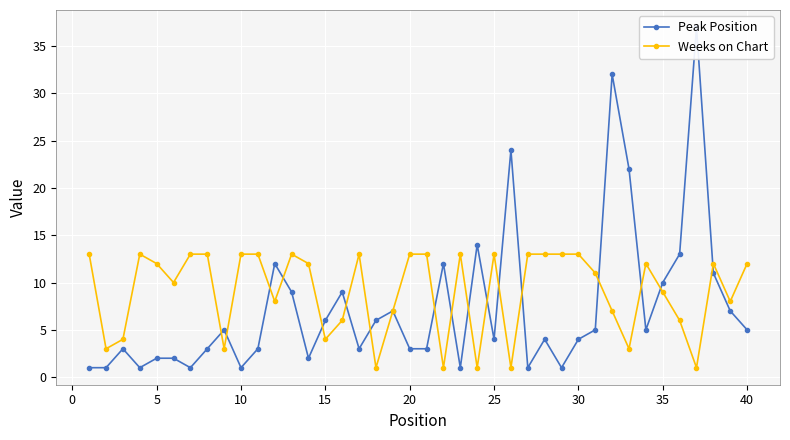

The value of Weeks on Chart at 5 is 21. True or false?

False